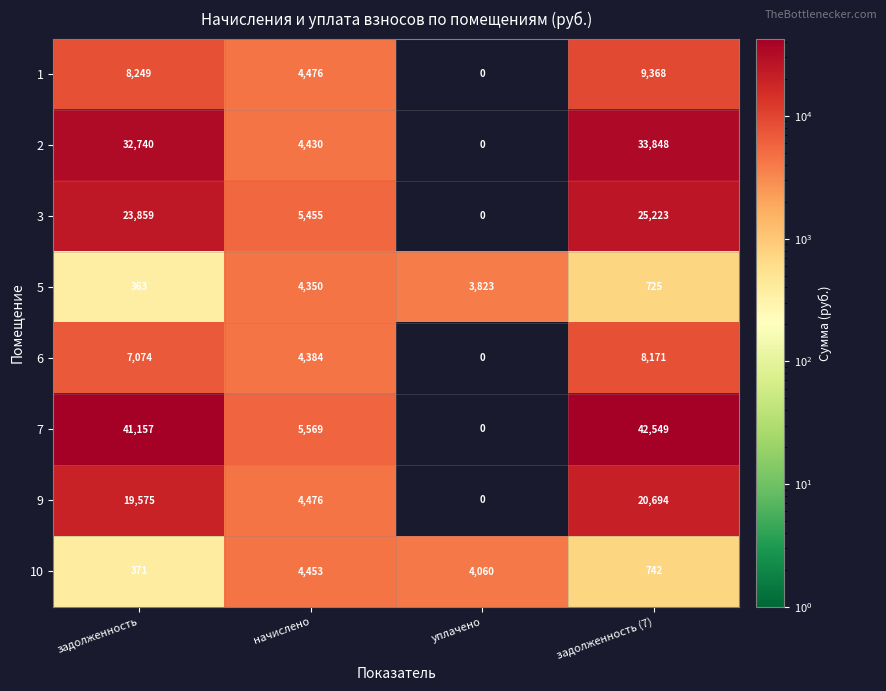

What is the total value across all series at задолженность?

133388